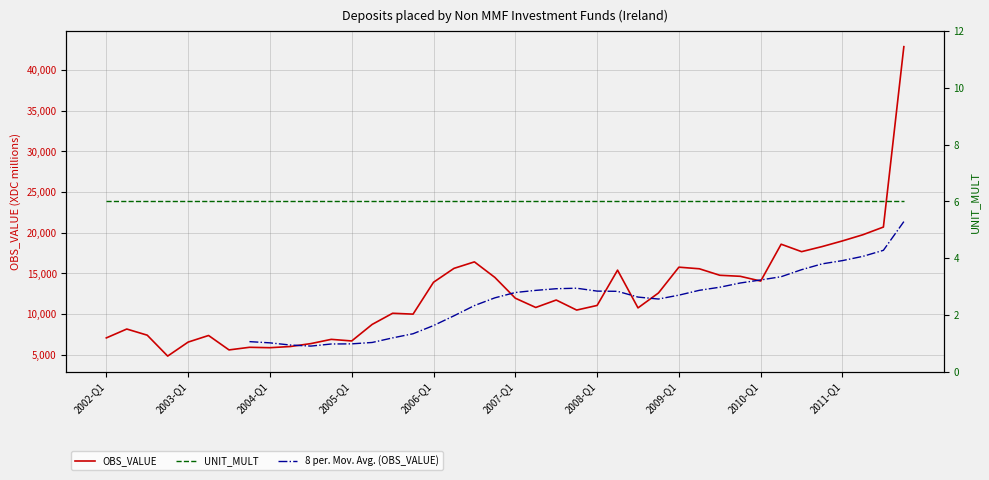

What is the change in value from 2005-Q3 to 2010-Q3?

+7579